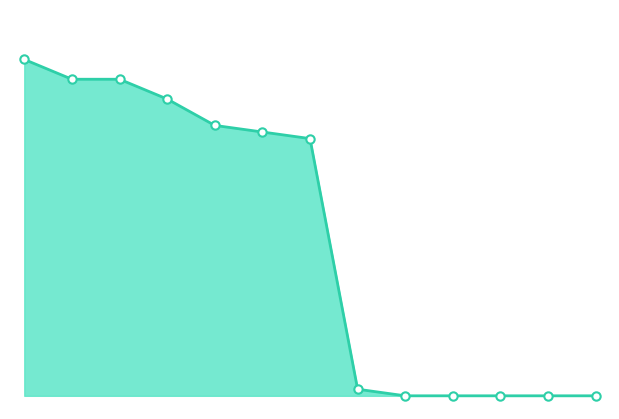

What is the difference between the maximum and minimum values?

5100